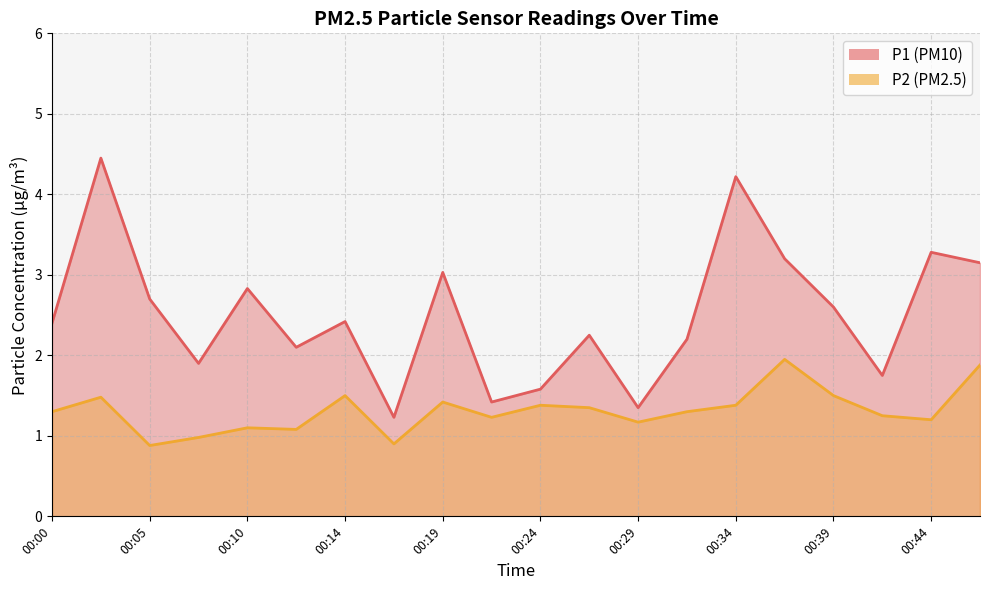

What is the average value of the P1 series?

2.5